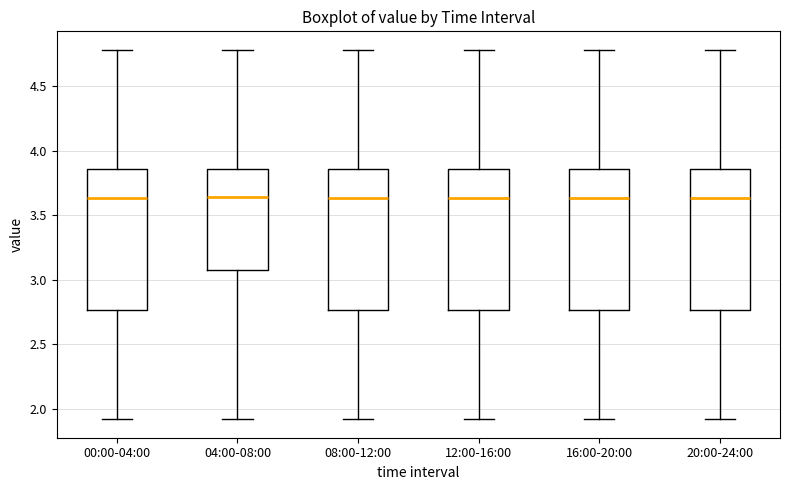

Reading left to right, transcribe this box plot: for each box, give where its median line is, the range the box spans, and where its two whiskers end, as read against the y-axis. The values are not printed on the chart, so give them approximately, as read against the axis.

00:00-04:00: median 3.65, box 2.75 to 3.85, whiskers 1.90 to 4.80
04:00-08:00: median 3.65, box 3.05 to 3.85, whiskers 1.90 to 4.80
08:00-12:00: median 3.65, box 2.75 to 3.85, whiskers 1.90 to 4.80
12:00-16:00: median 3.65, box 2.75 to 3.85, whiskers 1.90 to 4.80
16:00-20:00: median 3.65, box 2.75 to 3.85, whiskers 1.90 to 4.80
20:00-24:00: median 3.65, box 2.75 to 3.85, whiskers 1.90 to 4.80